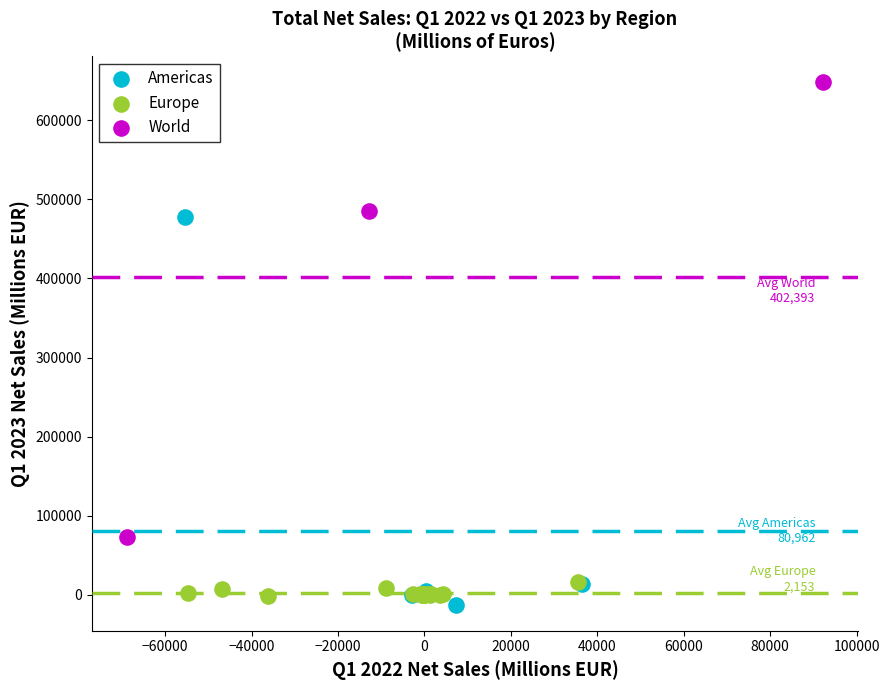

Which series reaches the maximum Y coordinate?

World